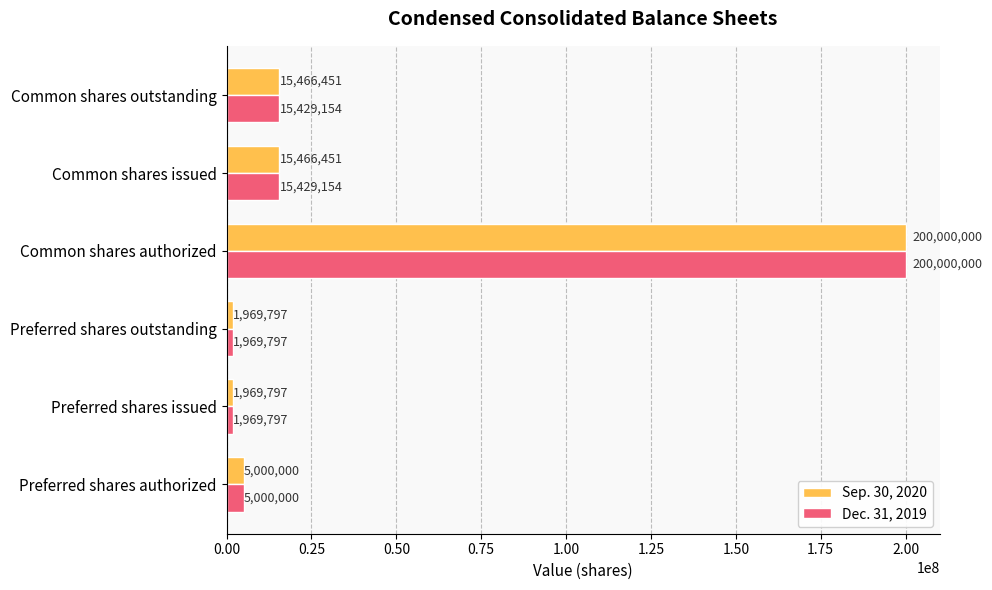

Count the number of categories in the chart.

6